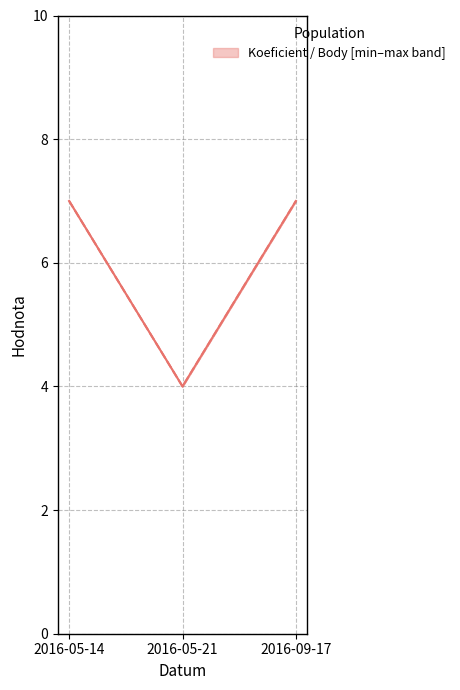

Reading left to right, extract all data points from this chart.

Koeficient: 7	4	7
Body: 7	4	7